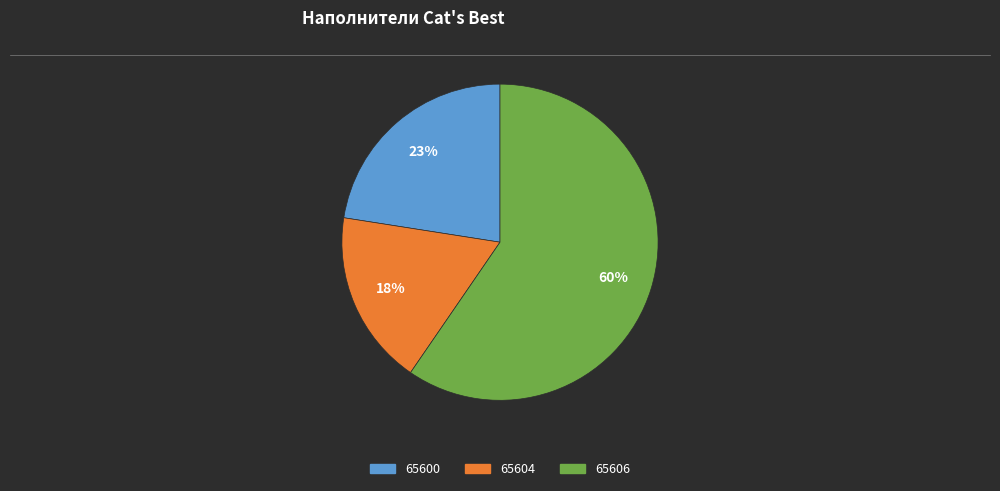

Is the sum of 65600 and 65604 greater than half?

No